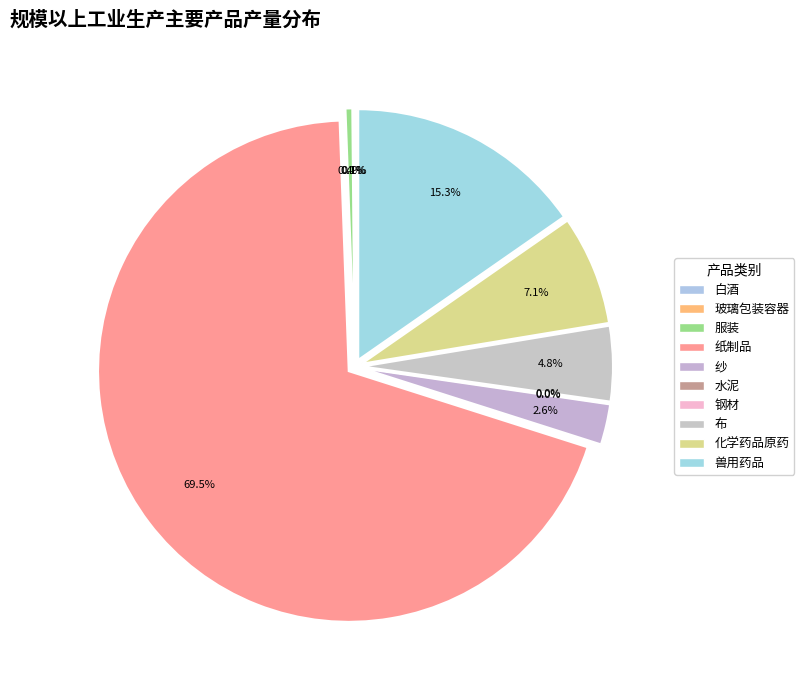

Is the sum of 白酒 and 纱 greater than half?

No